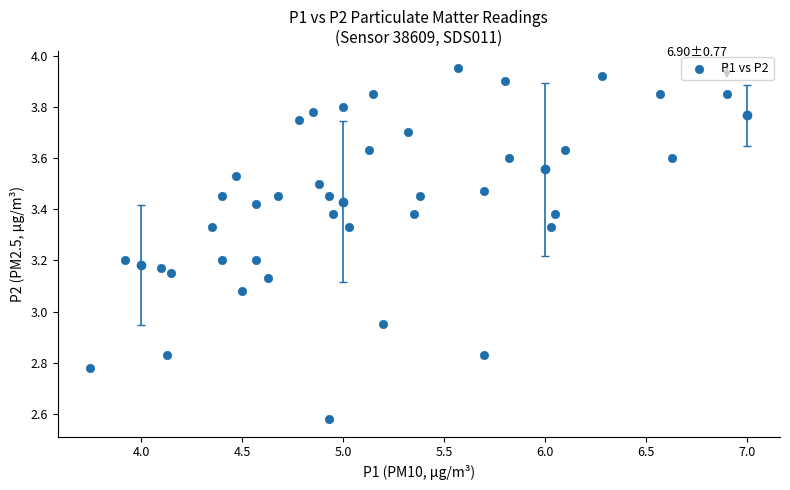

What is the range of Y values (max minus min)?

1.4